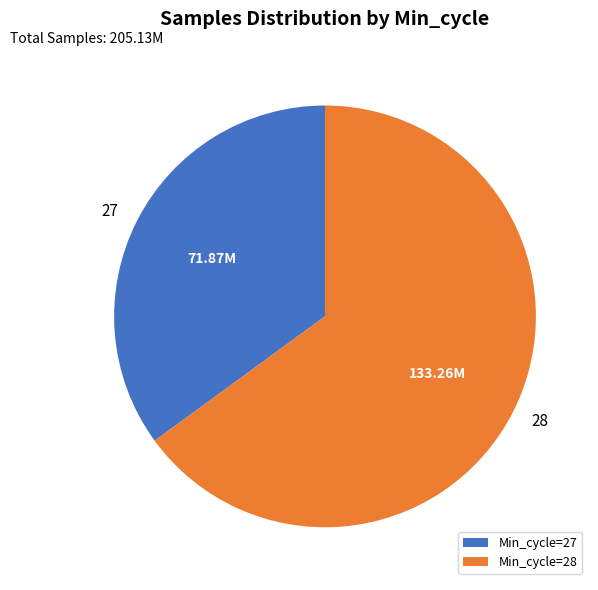

Which has a higher value, 28 or 27?

28